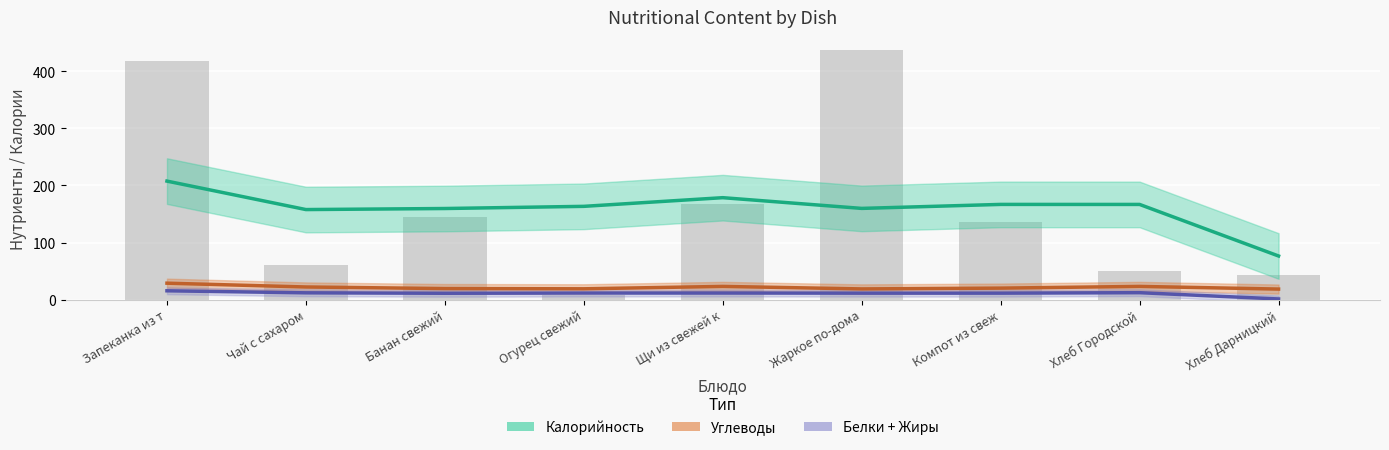

Count the number of data series in this chart.

3